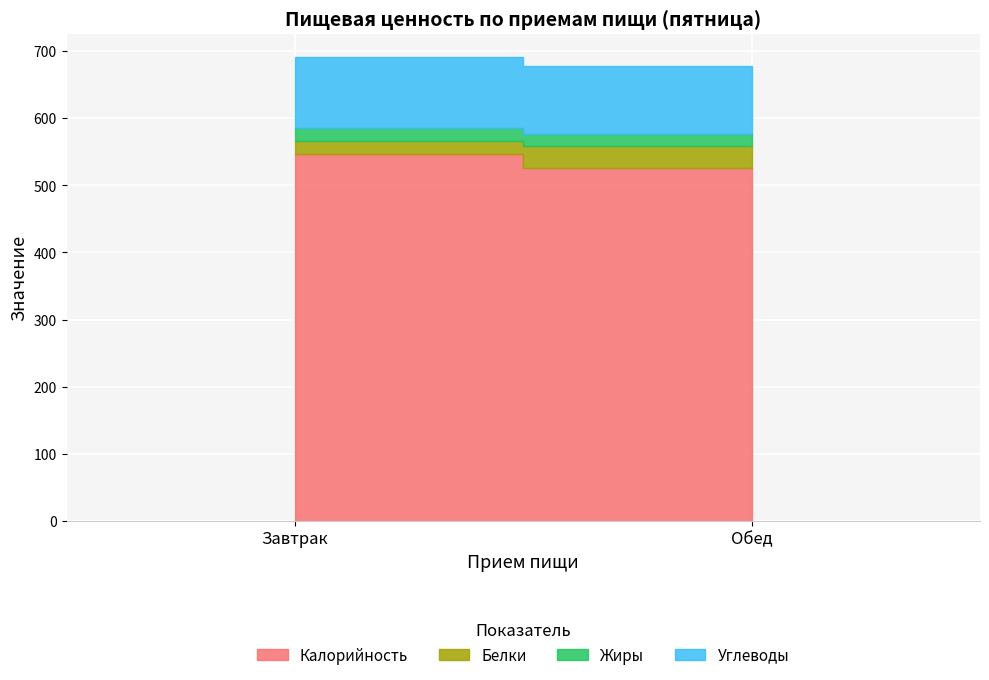

Count the number of data series in this chart.

4